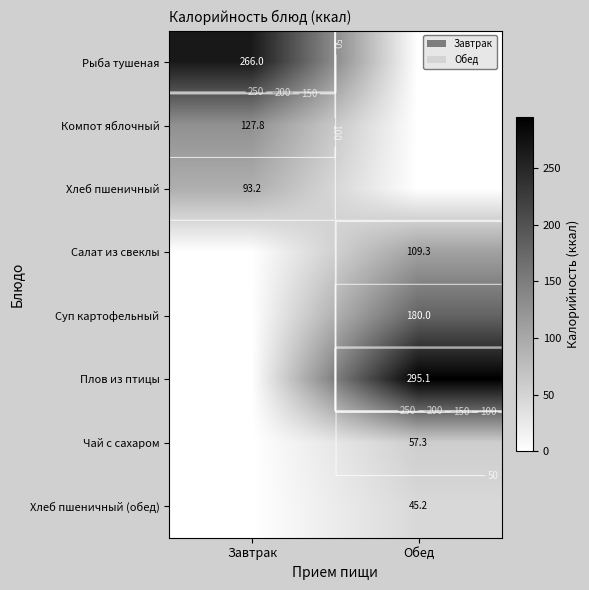

What is the sum of the Хлеб пшеничный values at Завтрак and Обед?

93.2